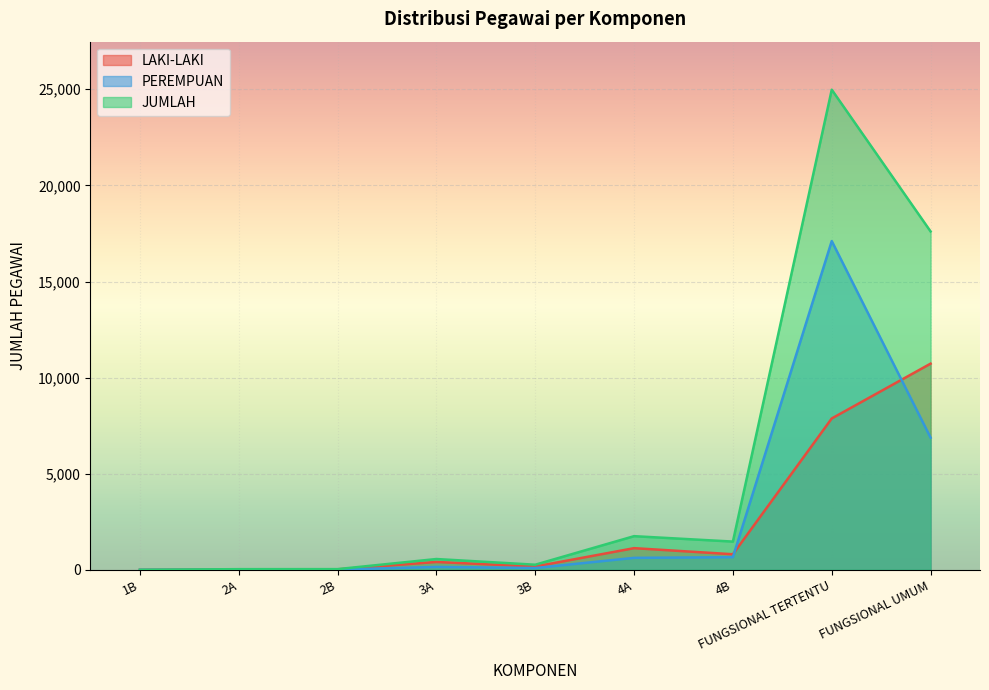

At which category does LAKI-LAKI reach its first local valley?

2B